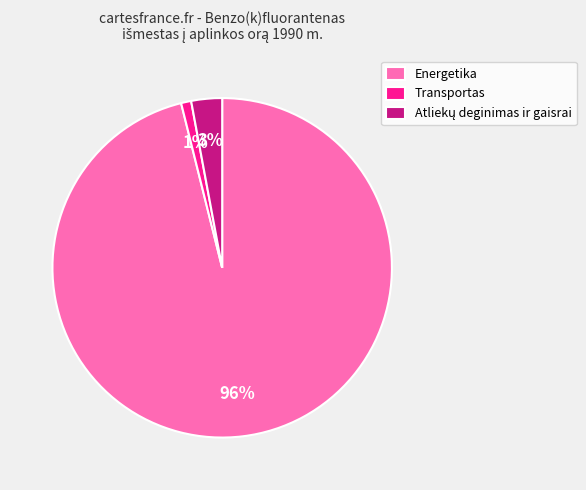

What is the smallest slice in the pie chart?

Transportas